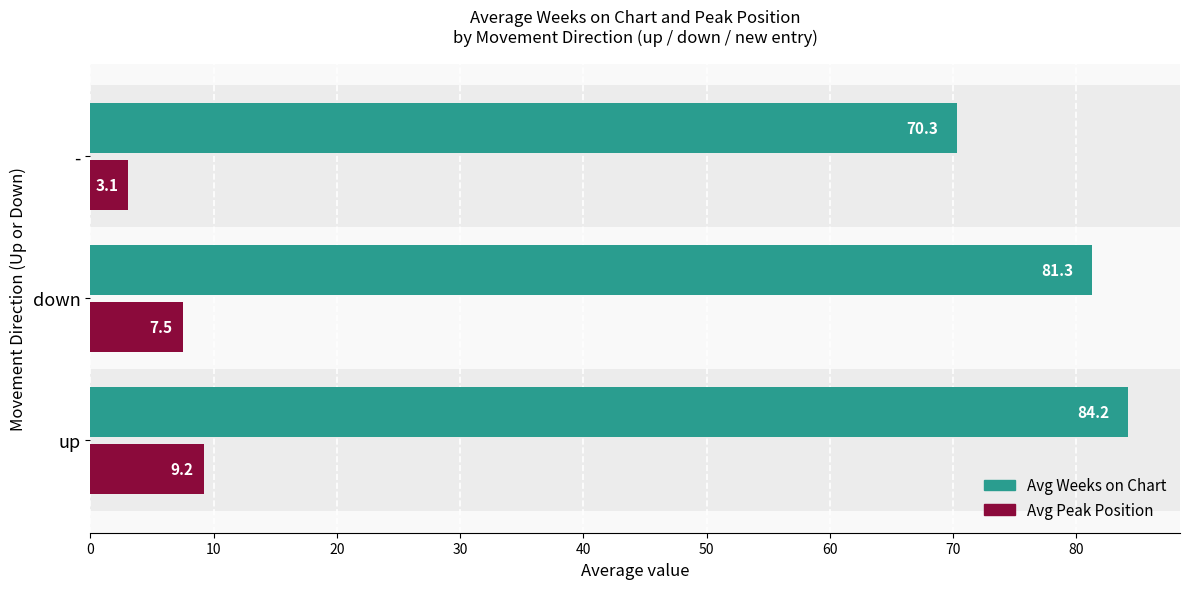

Rank the series by their average value, from highest to lowest.

Avg Weeks on Chart, Avg Peak Position